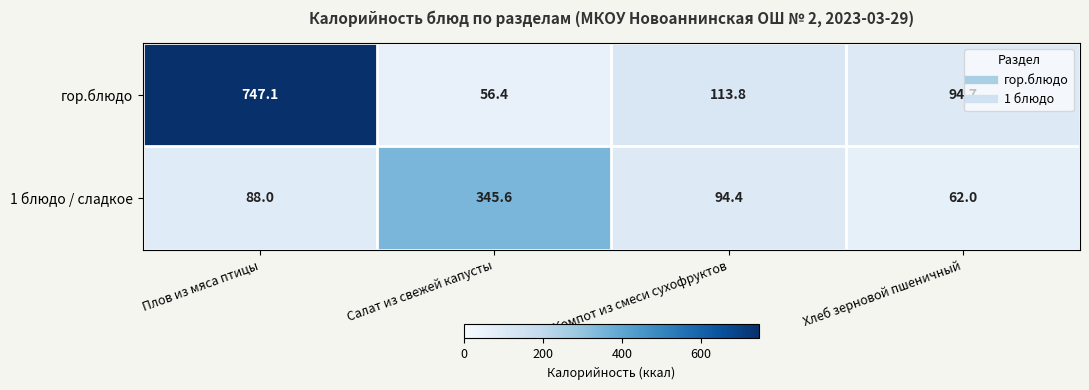

True or false: гор.блюдо has a value of 113.8 at Компот из смеси сухофруктов.

True